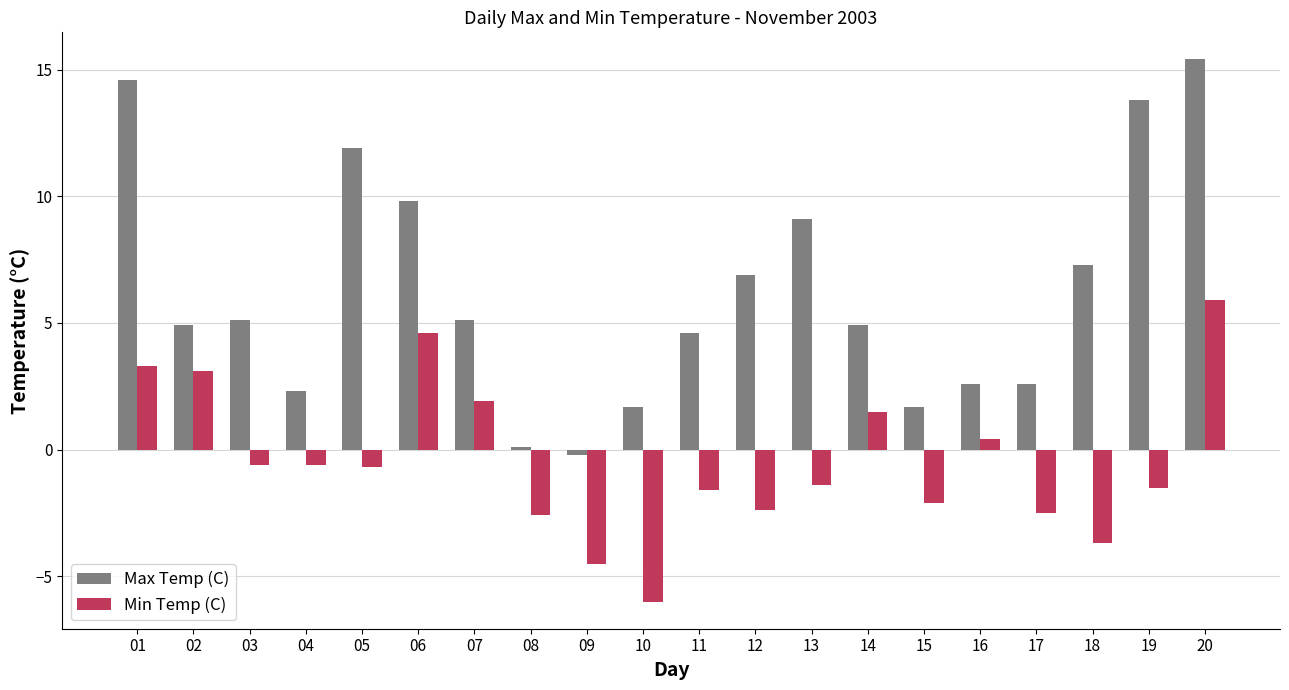

What is the sum of the Min Temp (C) values at 12 and 04?

-3.0